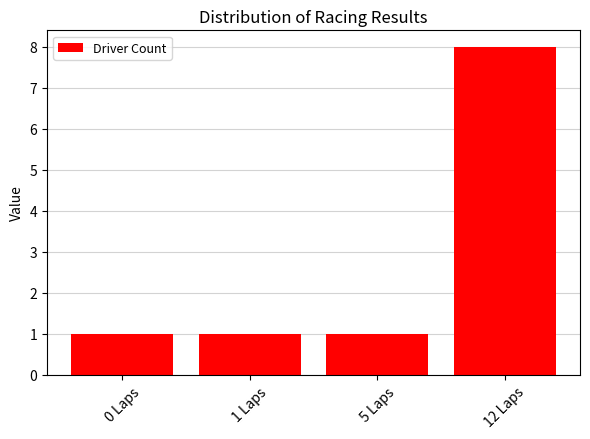

Approximately how many times larger is the value at 0 Laps compared to 12 Laps?

0.1